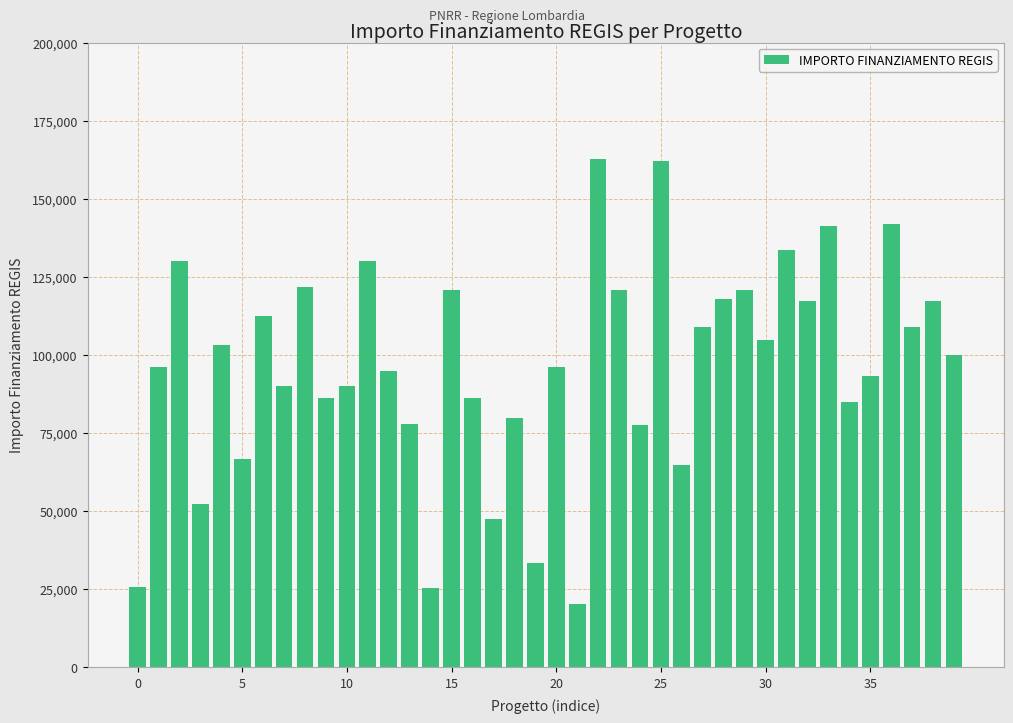

What is the average value?

96630